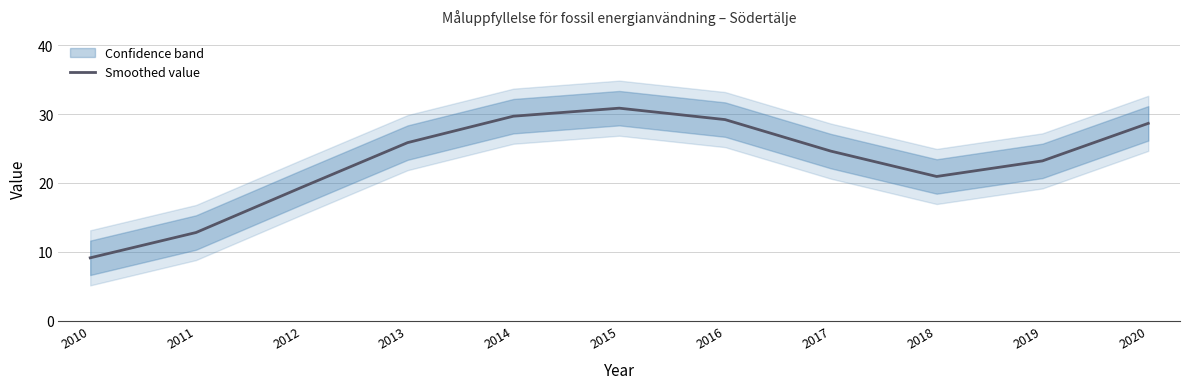

What is the difference between the values at 2010 and 2011?

3.7